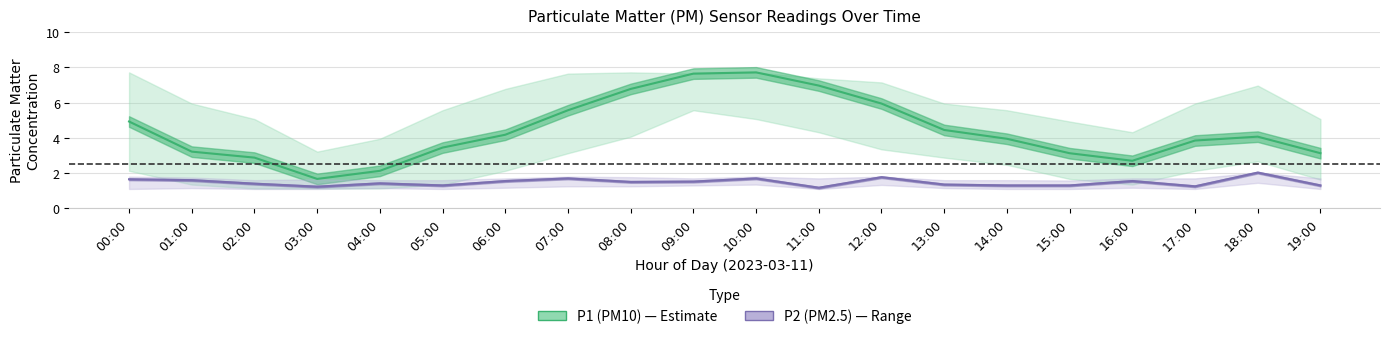

Rank the series by their average value, from lowest to highest.

P2 (PM2.5), P1 (PM10)